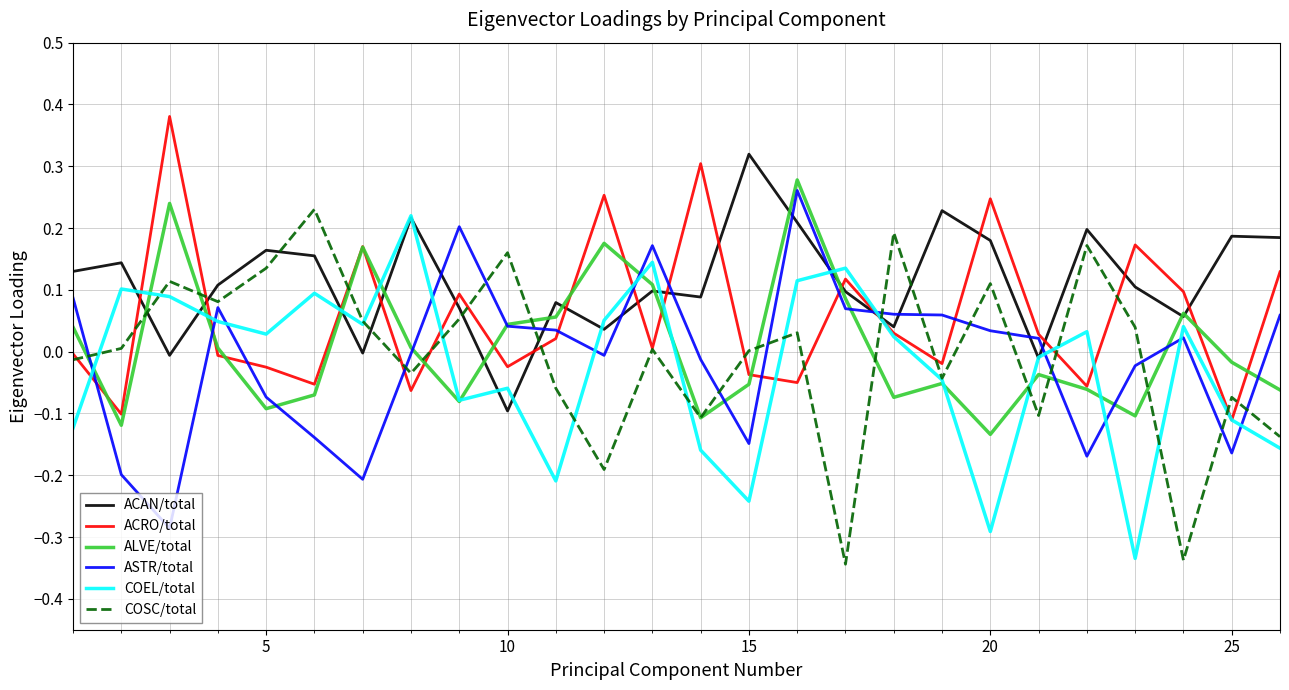

True or false: COSC/total and ACAN/total intersect in this chart.

True